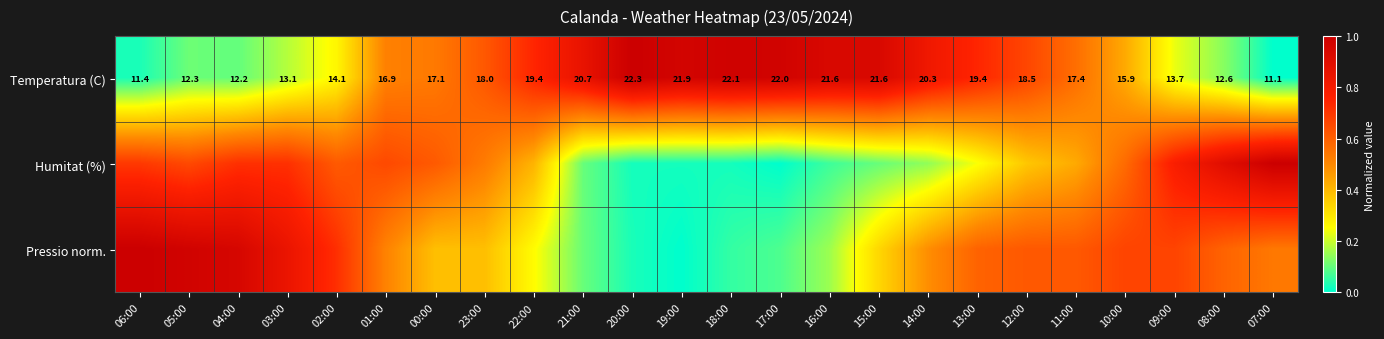

How many data points in Temperatura (C) are less than 18?

12